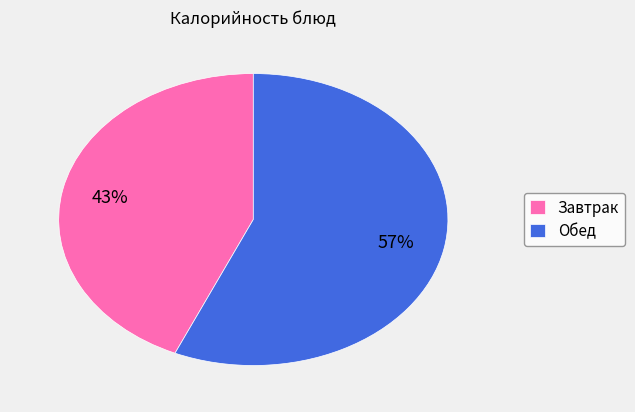

Is it true that Завтрак is 43% of the pie?

True